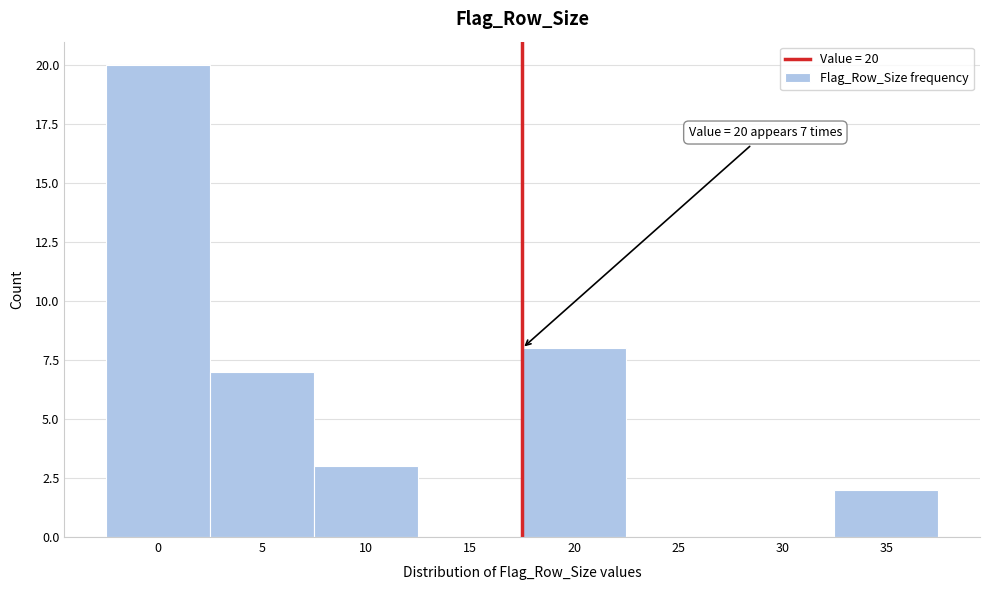

Reading left to right, transcribe all the data shown in this chart.

0=20	5=7	10=3	15=0	20=8	25=0	30=0	35=2